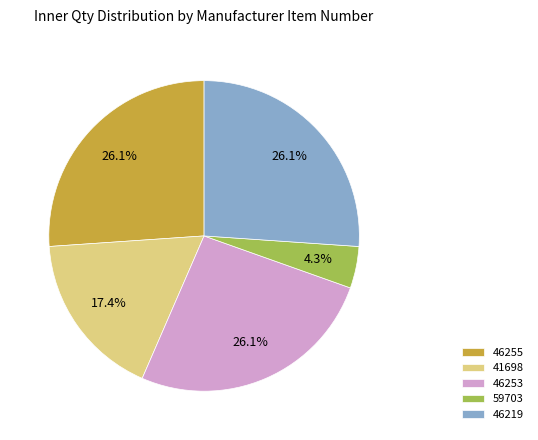

What is the smallest slice in the pie chart?

59703